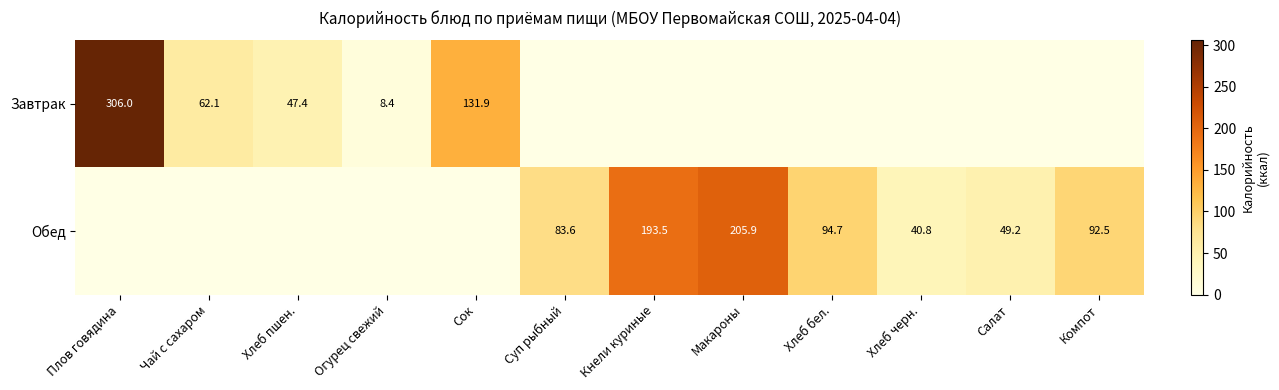

True or false: Обед has a value of 193.5 at Кнели куриные.

True